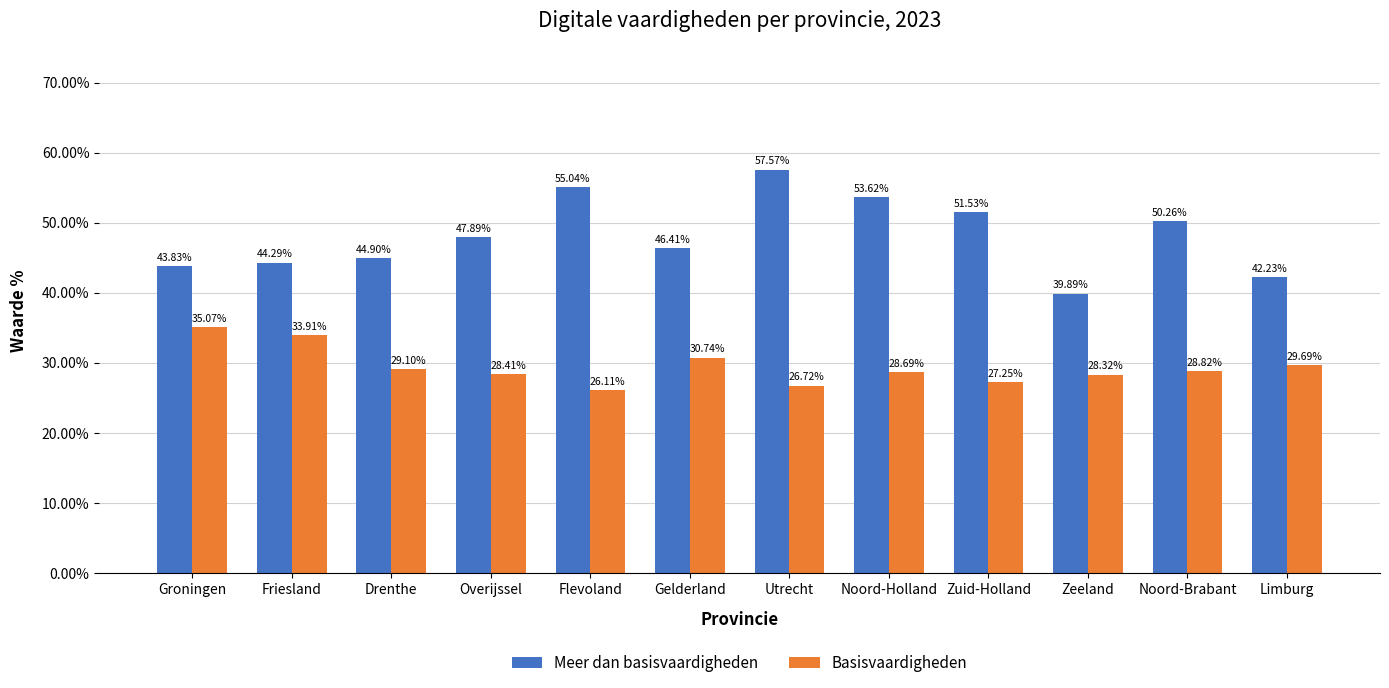

At how many categories does at least one series exceed 41?

11